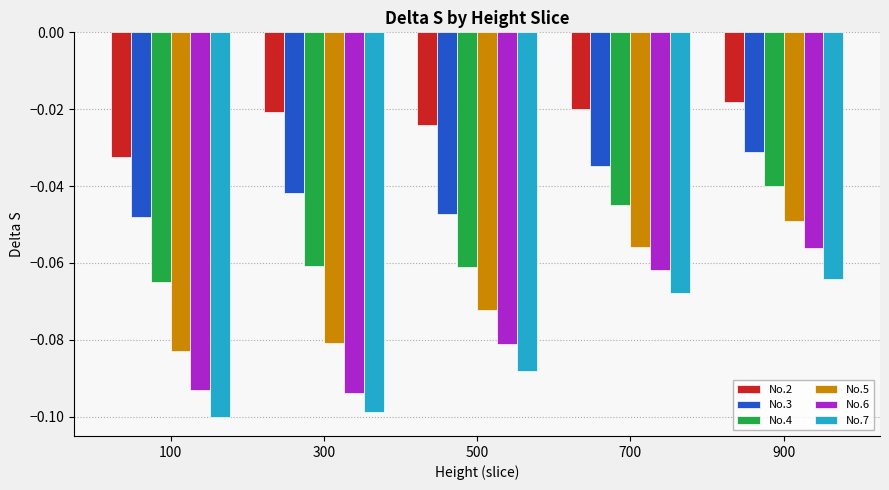

Where is No.7 nearest to the value 0?

900